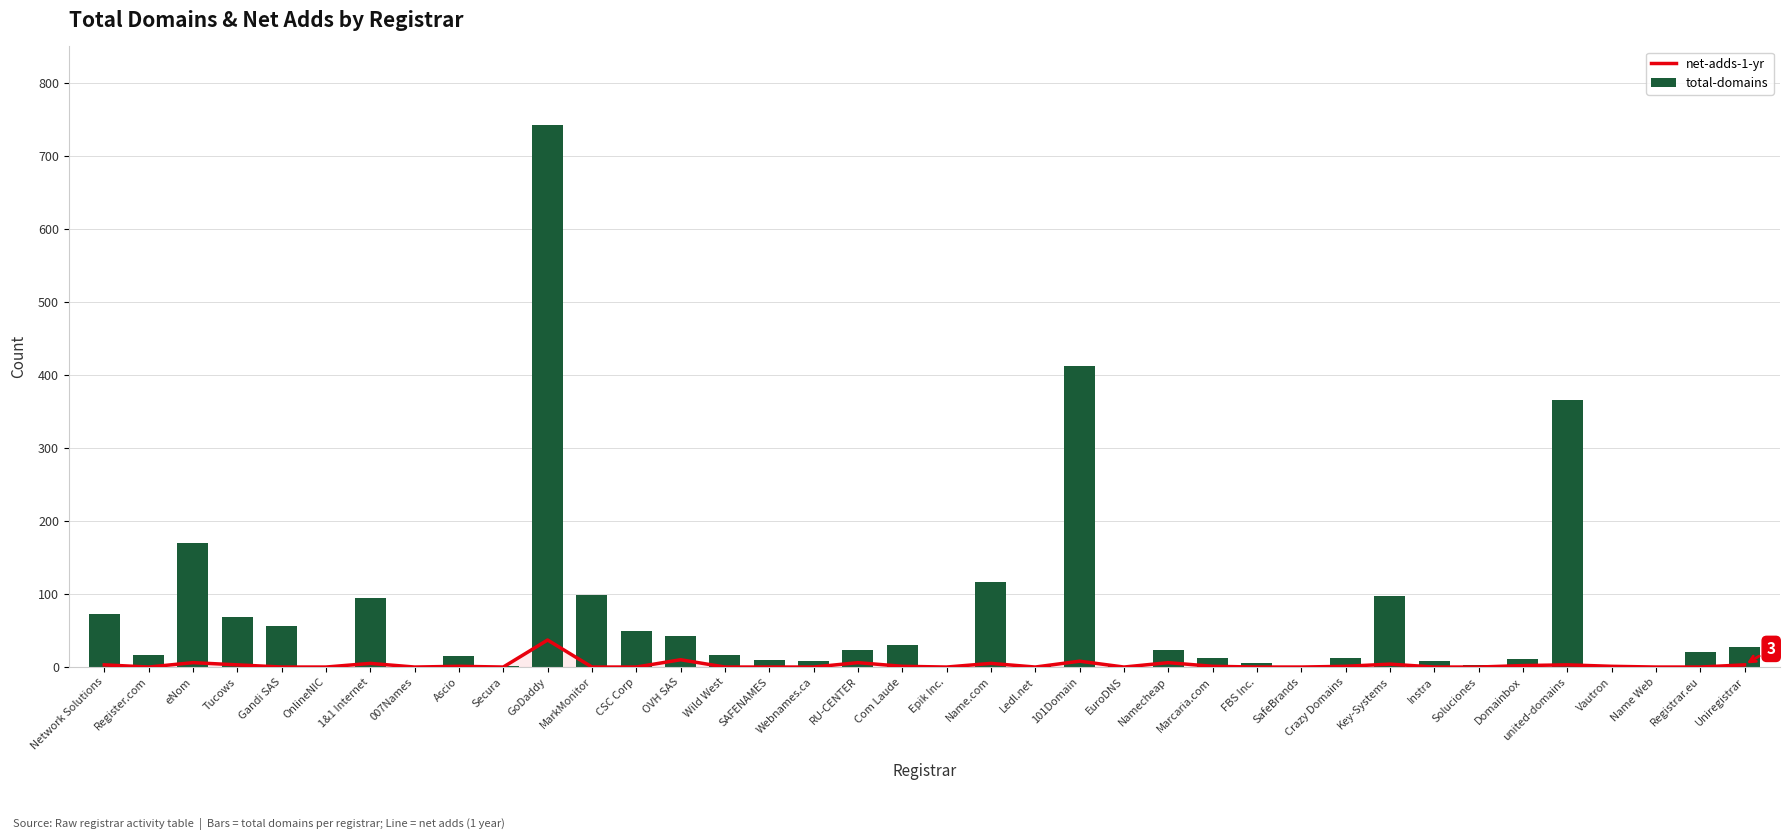

Which series has the largest total across all categories?

total-domains